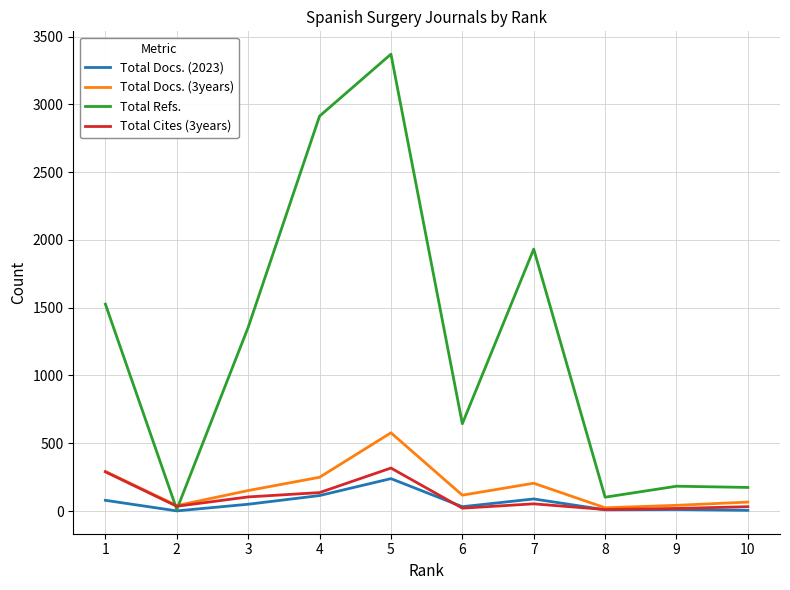

True or false: Total Docs. (2023) has a value of 203 at 4.

False